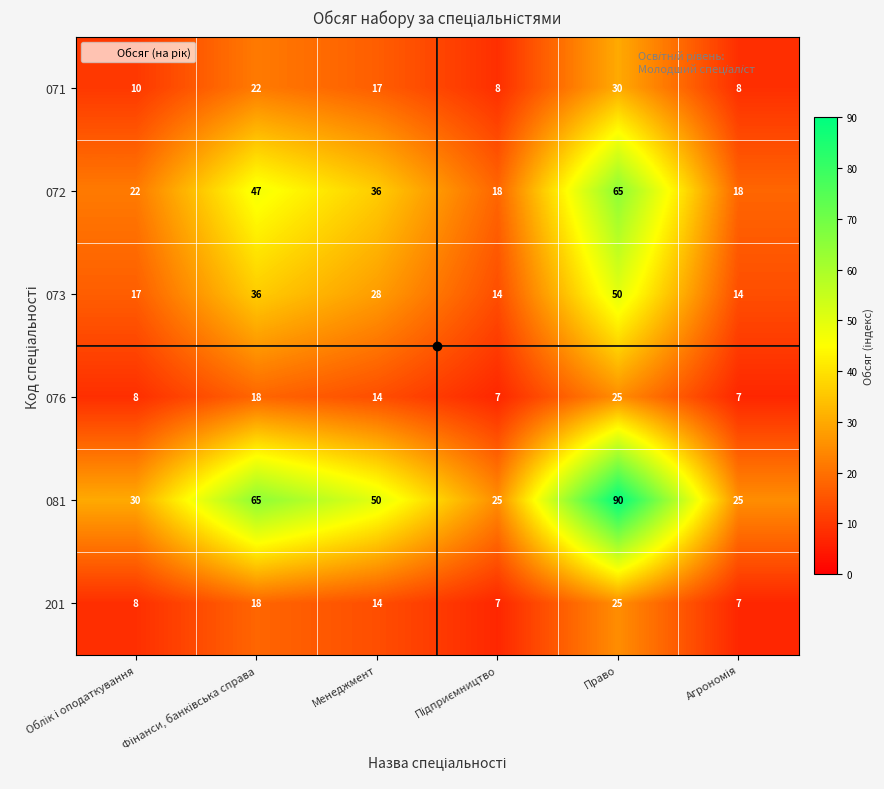

Which series has the widest spread of values?

081